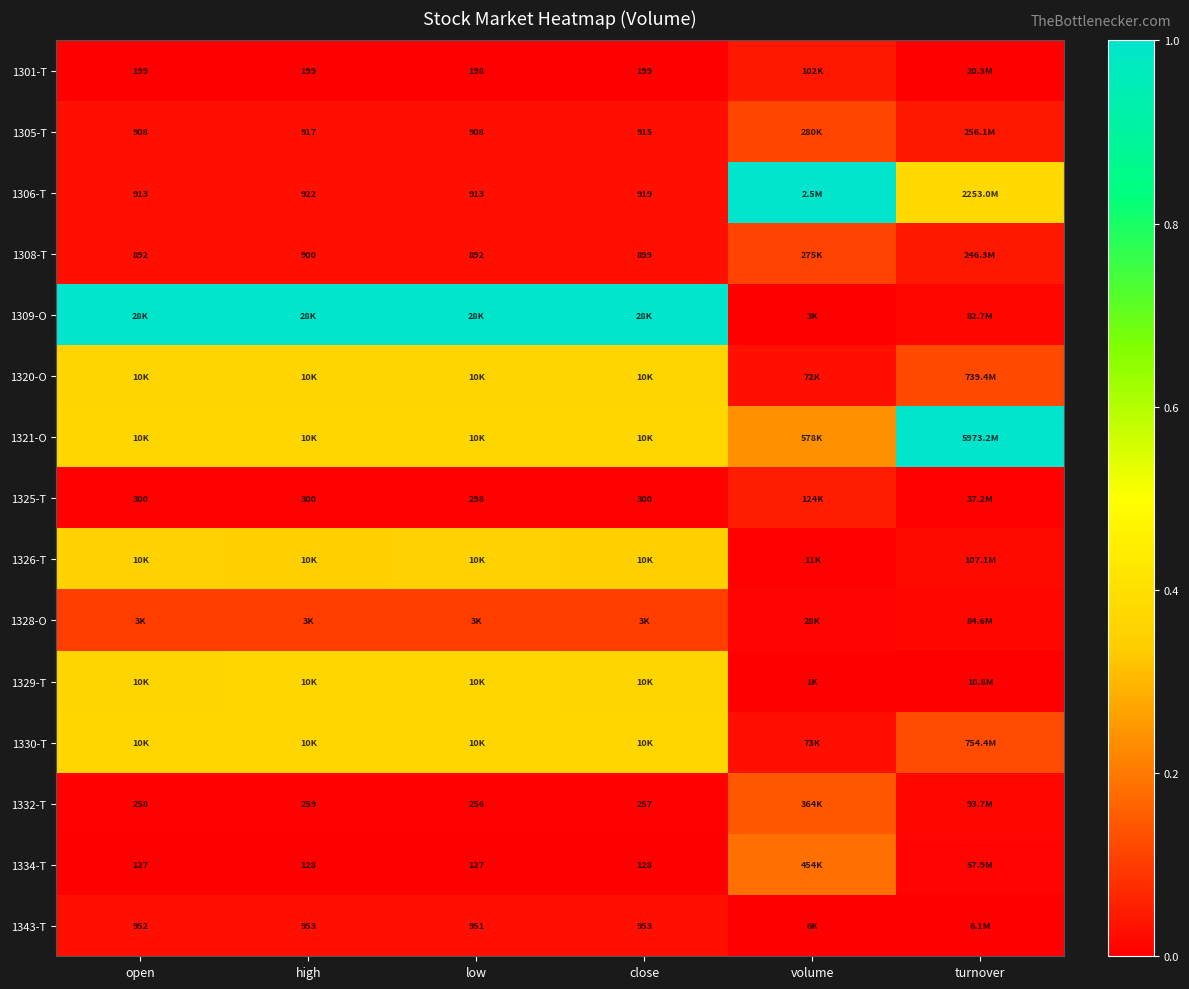

Is the value of 1306-T at close greater than the value of 1301-T at open?

Yes